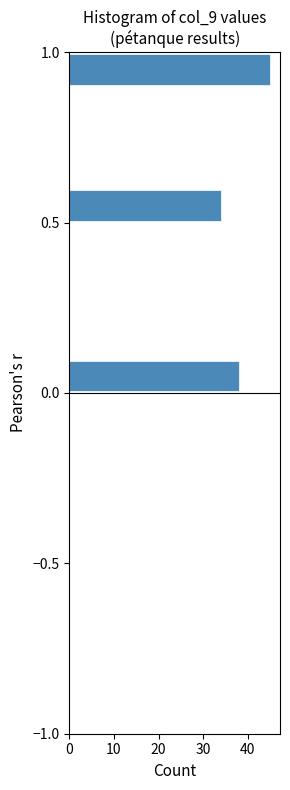

Around what value on the y-axis is the longest bar? Give the approximate position of its centre, as read against the axis.

0.95